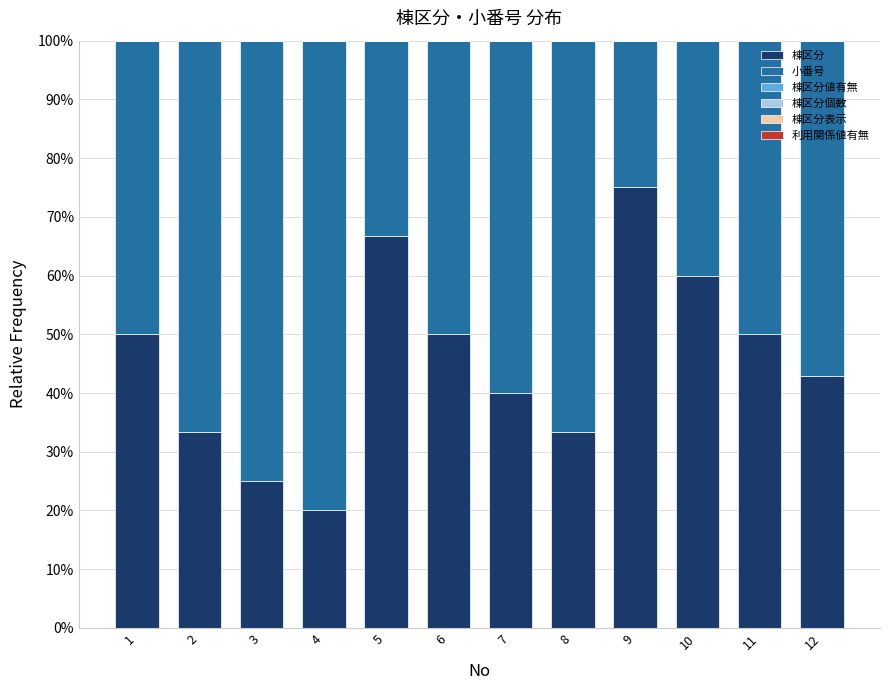

What is the total value across all series at 10?

100.0